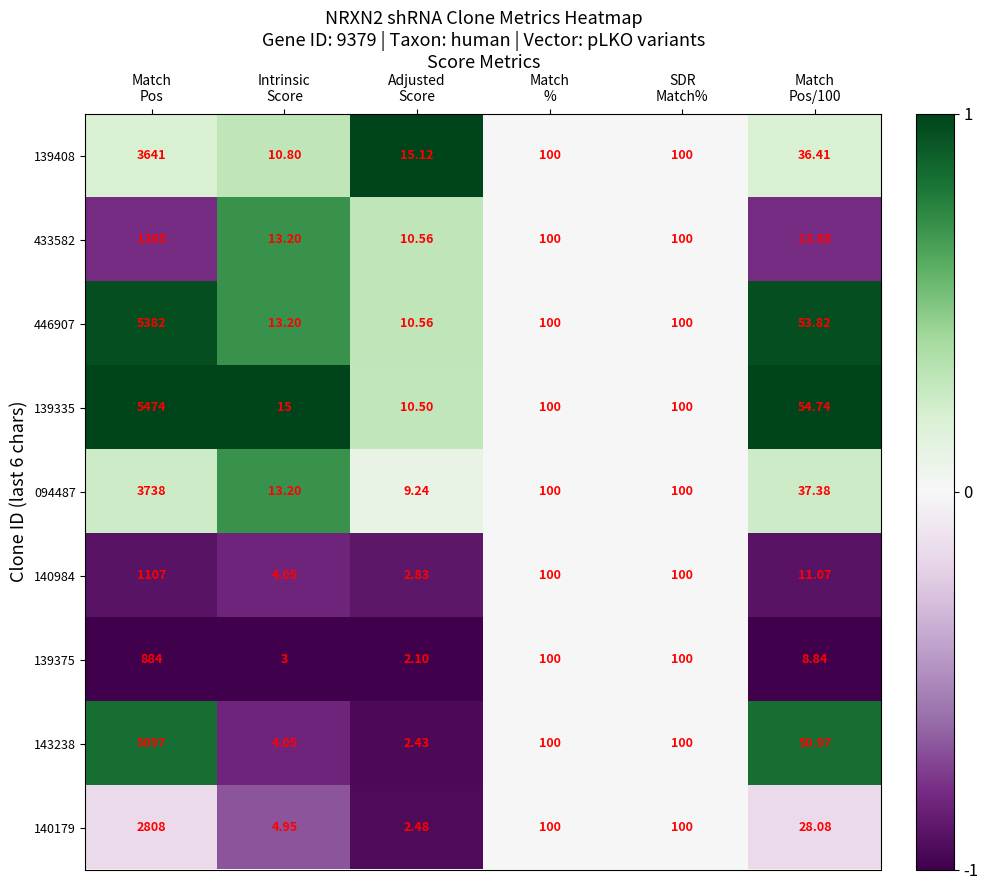

What is the smallest value displayed?

2.1